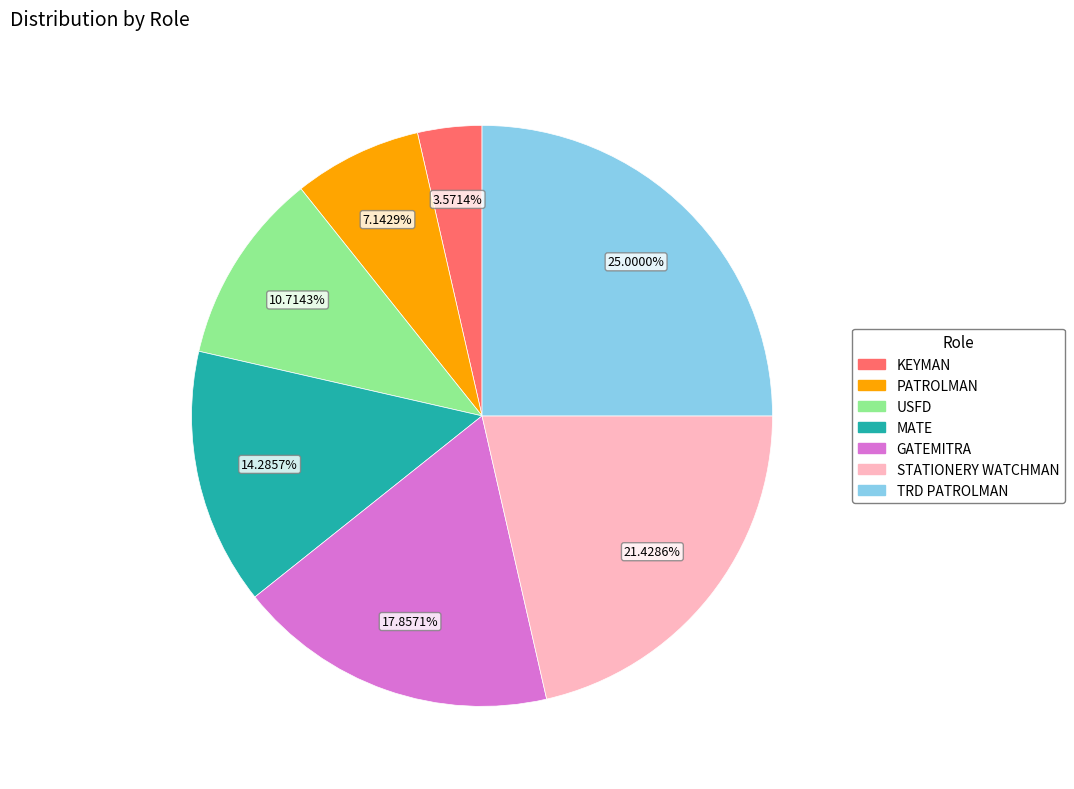

Rank the categories by value from highest to lowest.

TRD PATROLMAN, STATIONERY WATCHMAN, GATEMITRA, MATE, USFD, PATROLMAN, KEYMAN